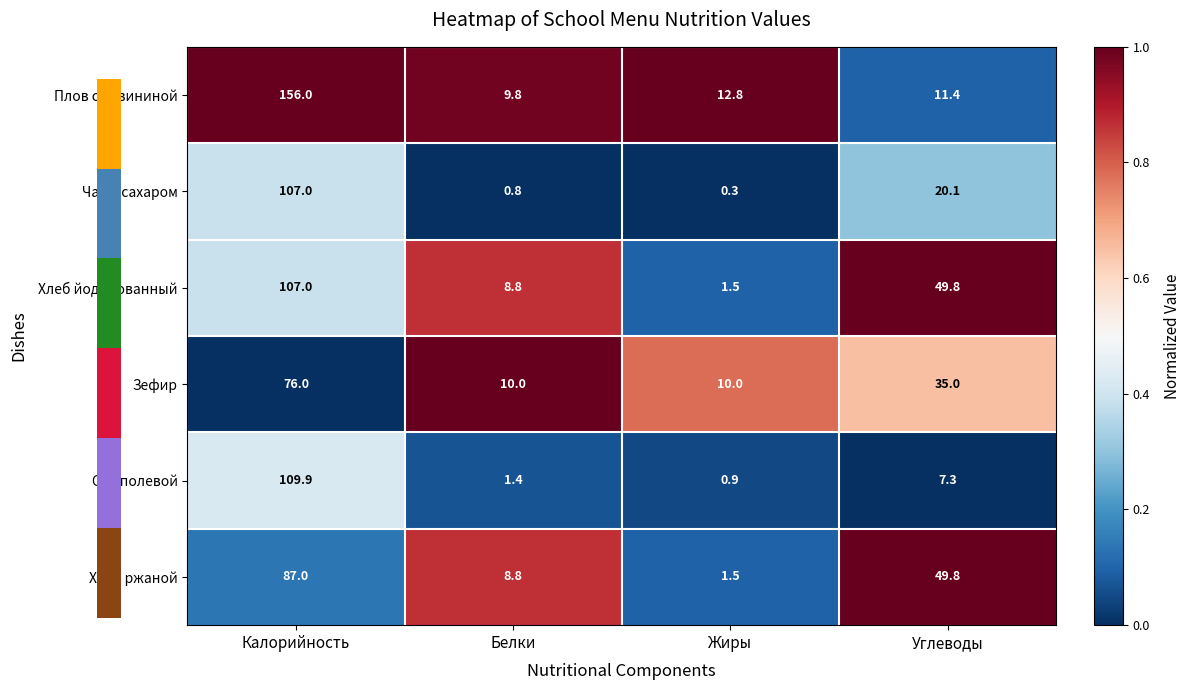

Is it true that Плов со свининой equals 15.7 at Белки?

False